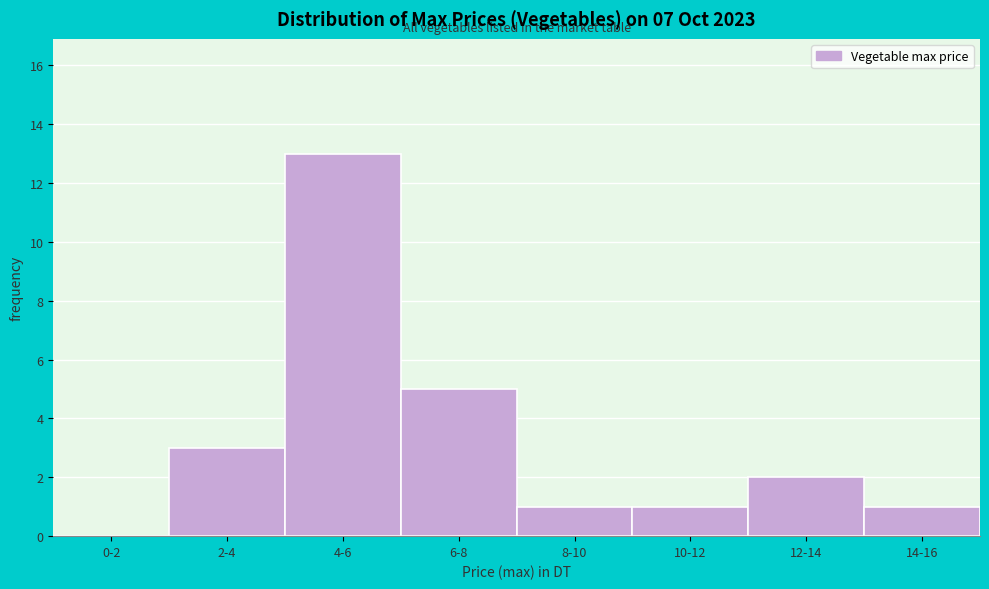

Reading left to right, list all the values displayed in this chart.

0-2=0	2-4=3	4-6=13	6-8=5	8-10=1	10-12=1	12-14=2	14-16=1